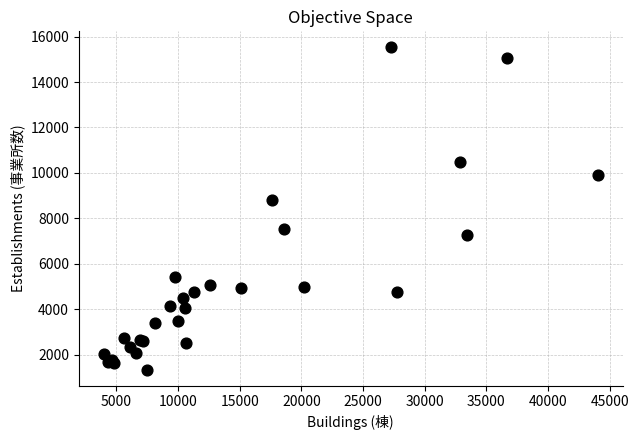

What Y value in the scatter plot is closest to 8432?

8786